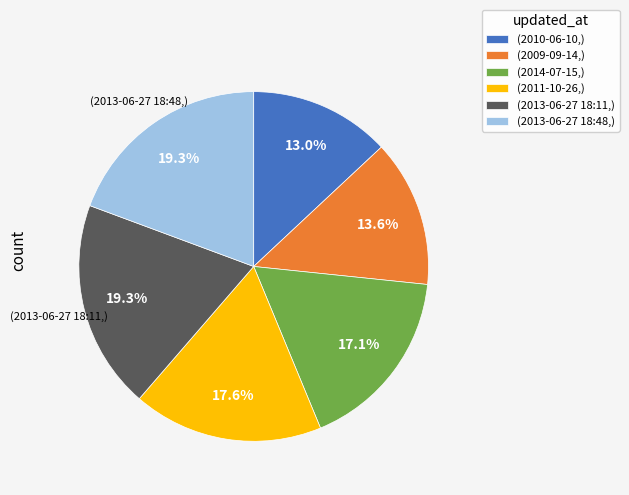

Approximately how many times larger is the value at (2013-06-27 18:11,) compared to (2013-06-27 18:48,)?

1.0